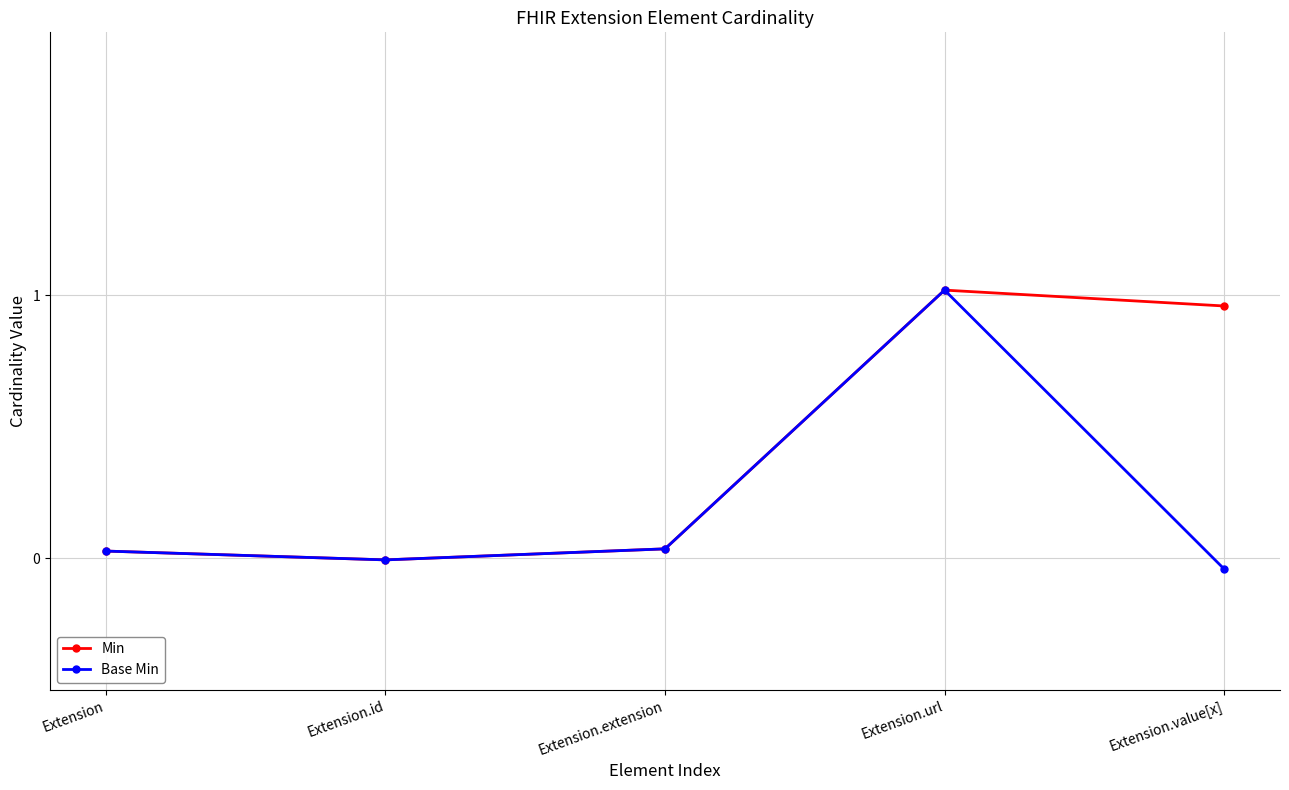

How many lines are shown in the chart?

2